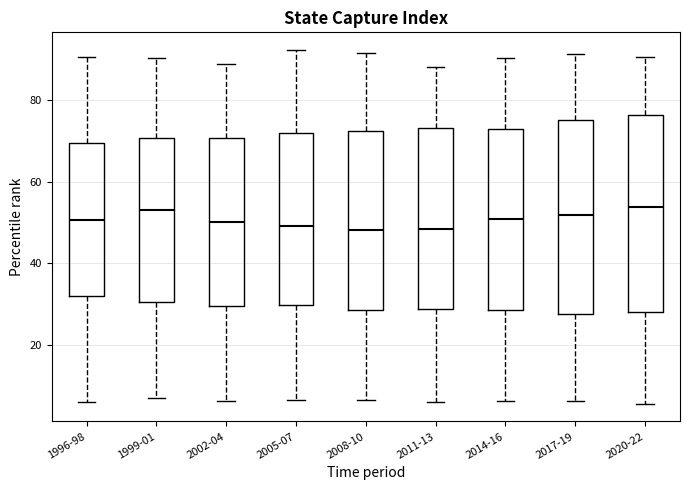

Reading left to right, transcribe this box plot: for each box, give where its median line is, the range the box spans, and where its two whiskers end, as read against the y-axis. The values are not printed on the chart, so give them approximately, as read against the axis.

1996-98: median 50, box 32 to 70, whiskers 6 to 90
1999-01: median 54, box 30 to 70, whiskers 6 to 90
2002-04: median 50, box 30 to 70, whiskers 6 to 88
2005-07: median 50, box 30 to 72, whiskers 6 to 92
2008-10: median 48, box 28 to 72, whiskers 6 to 92
2011-13: median 48, box 28 to 74, whiskers 6 to 88
2014-16: median 50, box 28 to 74, whiskers 6 to 90
2017-19: median 52, box 28 to 76, whiskers 6 to 92
2020-22: median 54, box 28 to 76, whiskers 6 to 90